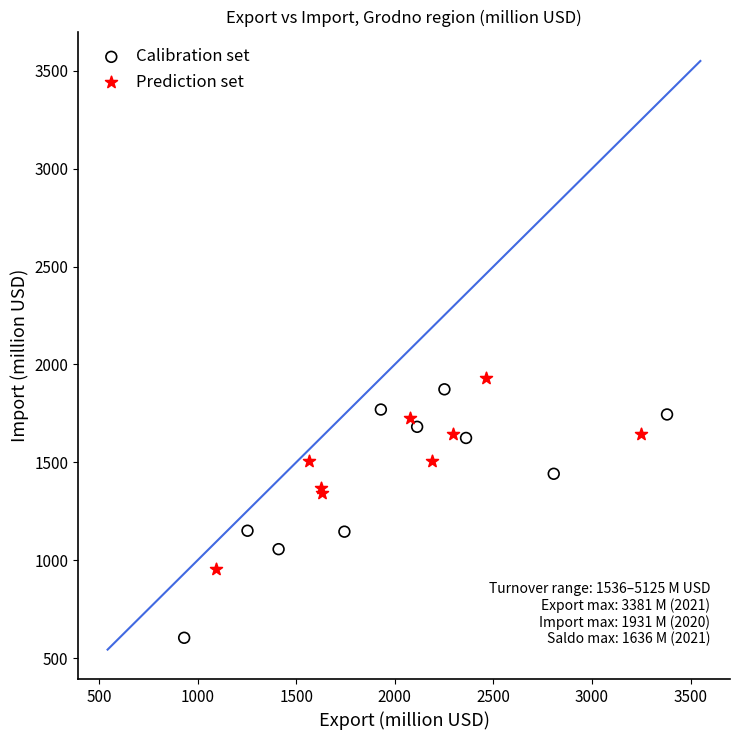

Which series reaches the minimum Y coordinate?

Calibration set